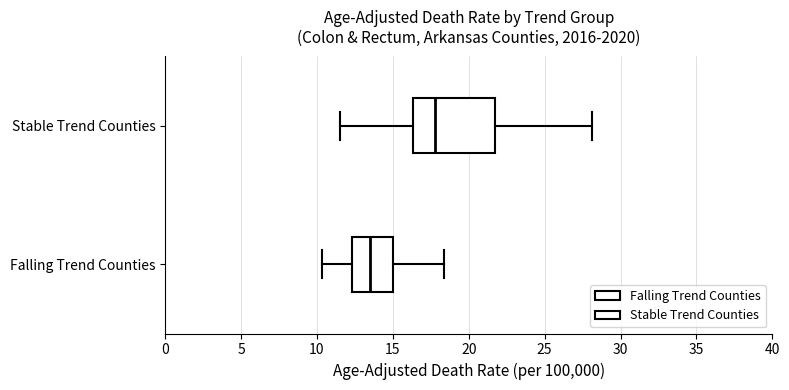

Where does the right whisker of the box for Falling Trend Counties end on the x-axis? The values are not printed on the chart, so give them approximately, as read against the axis.

18.5